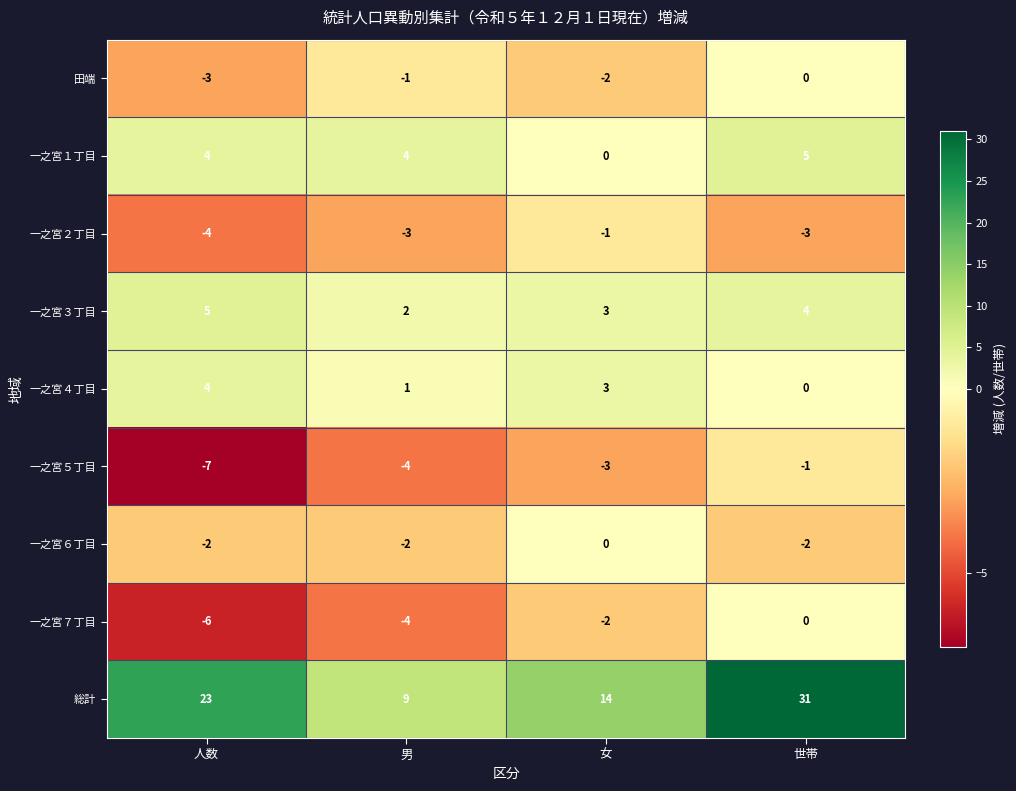

At which category does the chart reach its minimum across all series?

人数